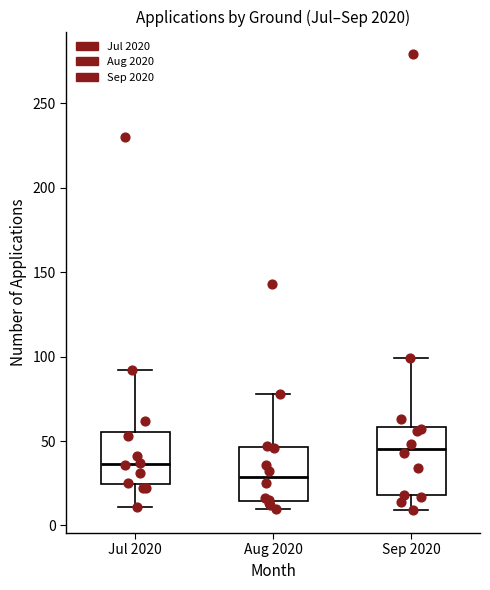

Which box has the highest median line?

Sep 2020